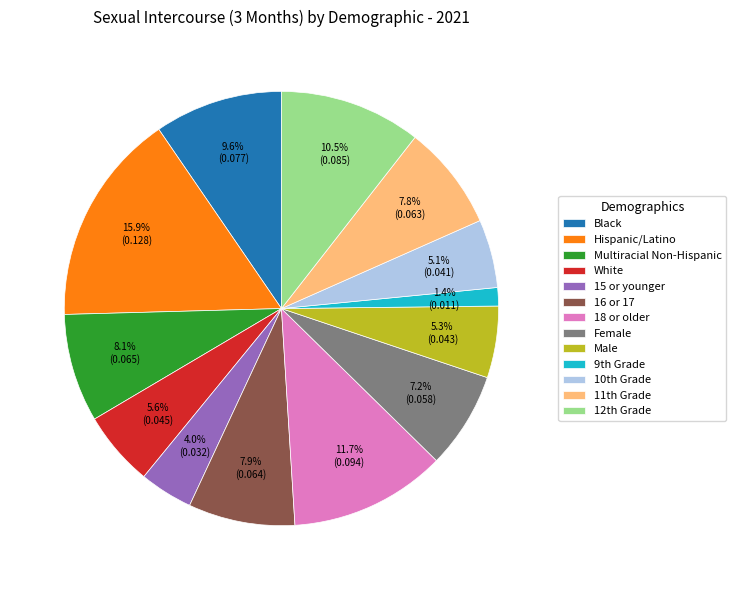

Is it true that Black is 20% of the pie?

False